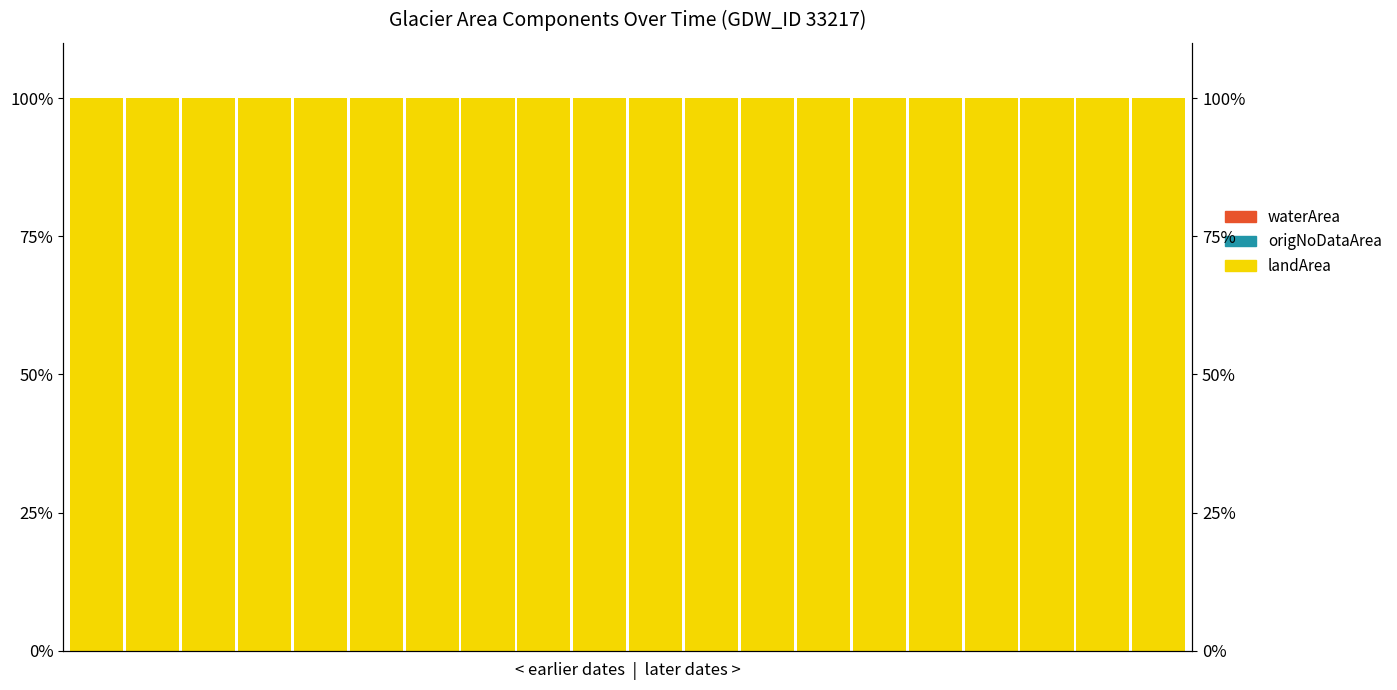

Rank the categories by landArea value from highest to lowest.

0, 1, 2, 3, 4, 5, 6, 7, 8, 9, 10, 11, 12, 13, 14, 15, 16, 17, 18, 19